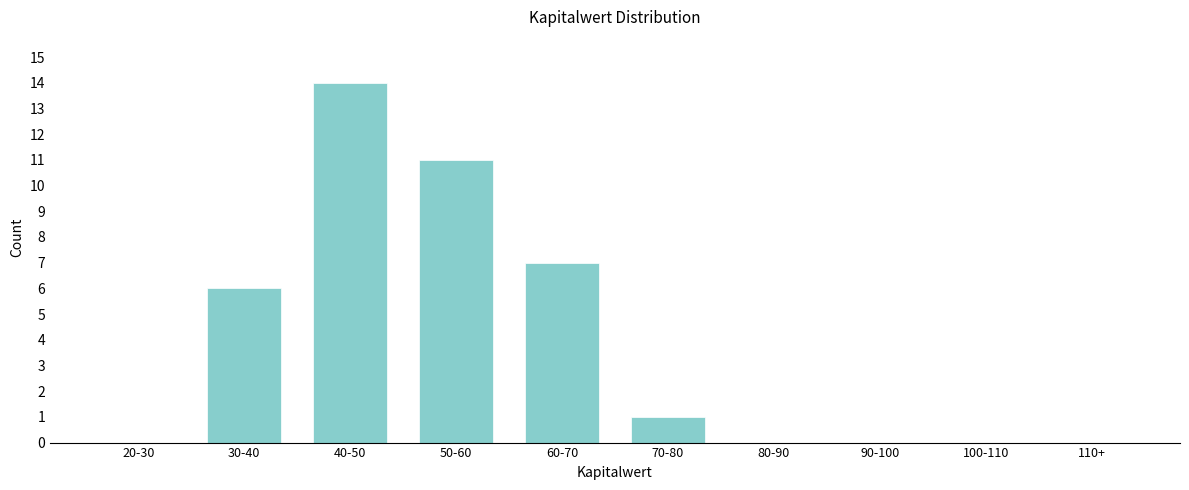

Reading right to left, transcribe all the data shown in this chart.

110+=0	100-110=0	90-100=0	80-90=0	70-80=1	60-70=7	50-60=11	40-50=14	30-40=6	20-30=0